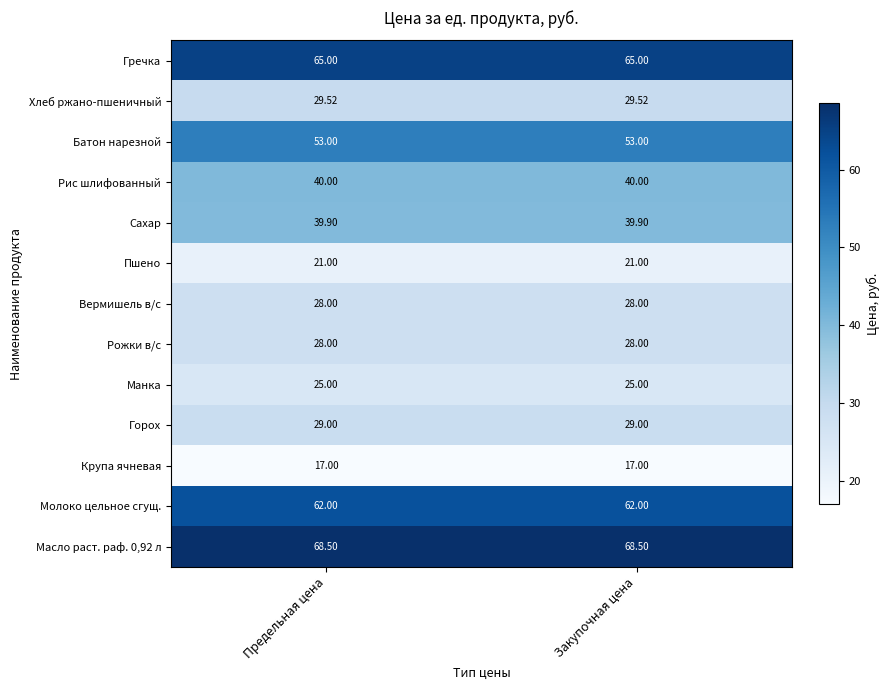

At how many categories does at least one series exceed 20?

2